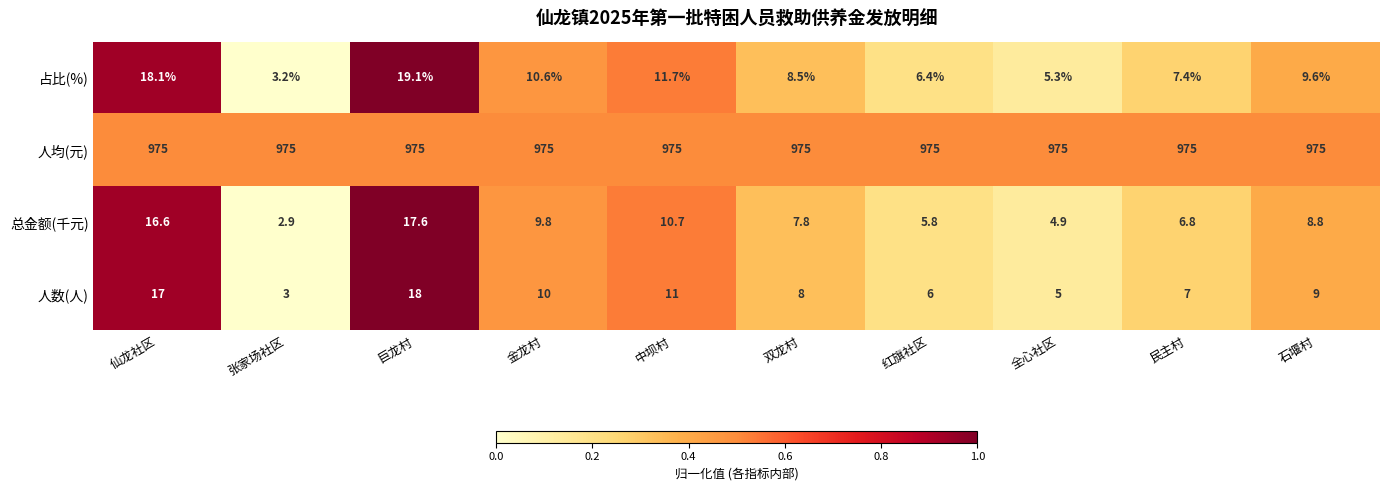

Is it true that 总金额(千元) equals 29.7 at 巨龙村?

False